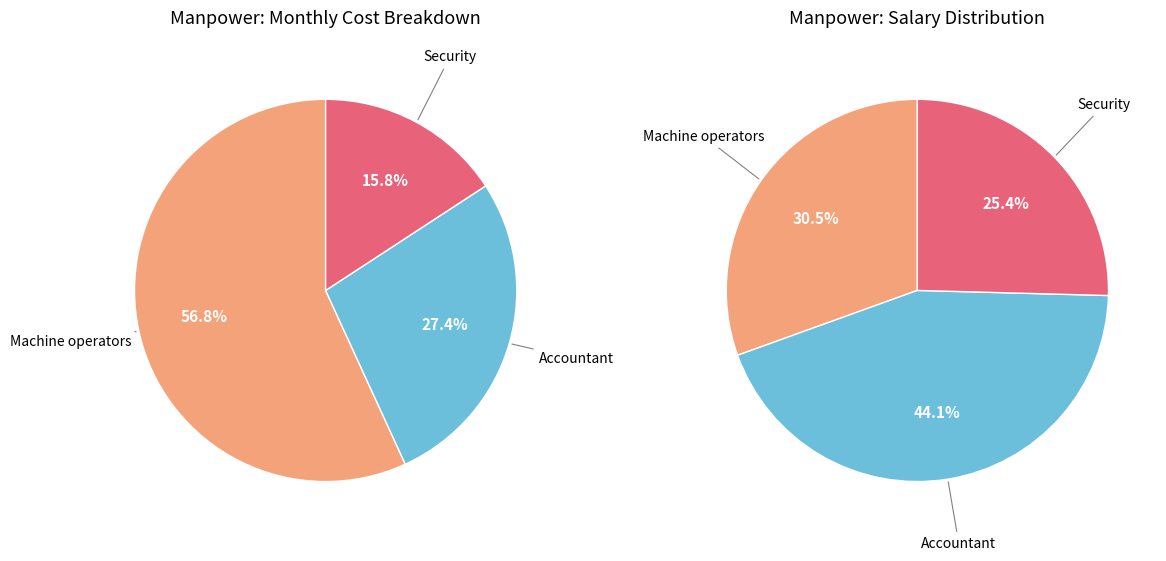

To the nearest percent, what percentage of the pie is Security?

16%